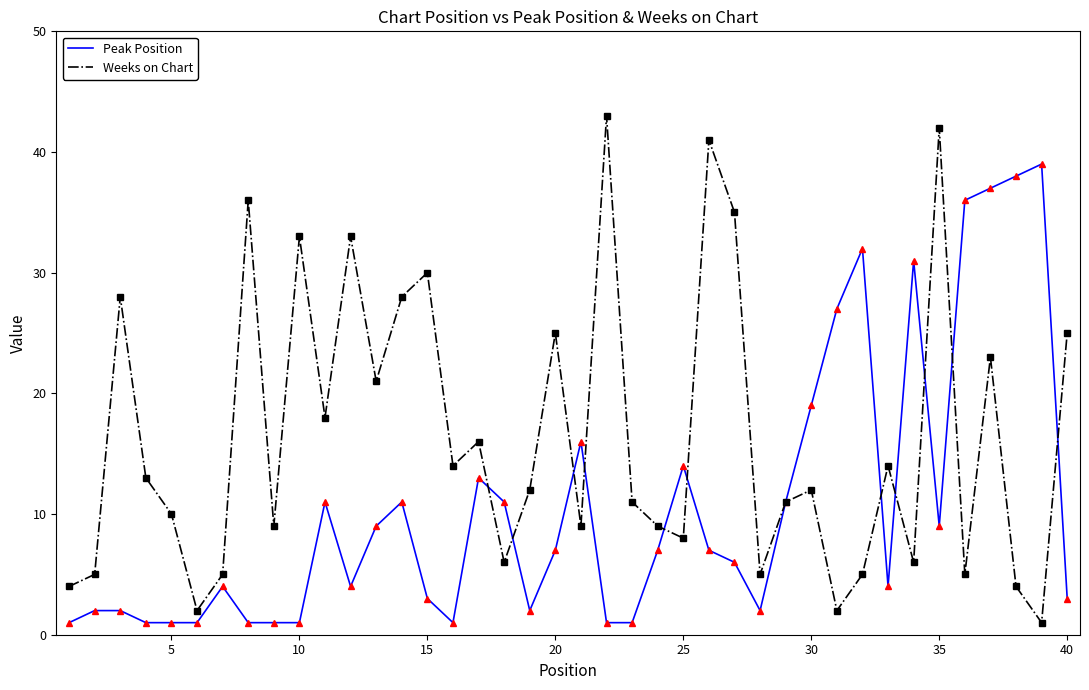

Which series has the largest total across all categories?

Weeks on Chart